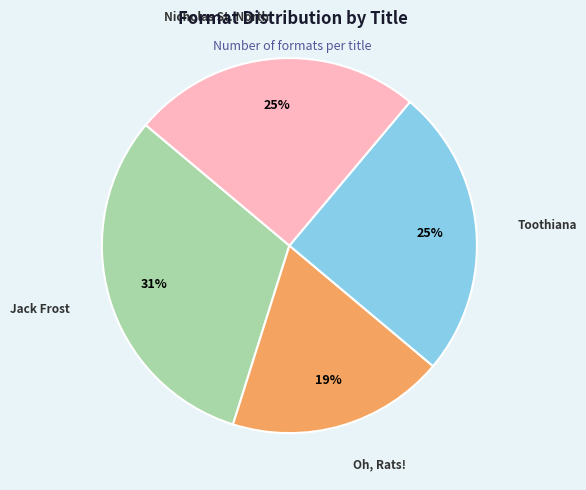

To the nearest percent, what is the difference between the largest and smallest slice percentages?

12%